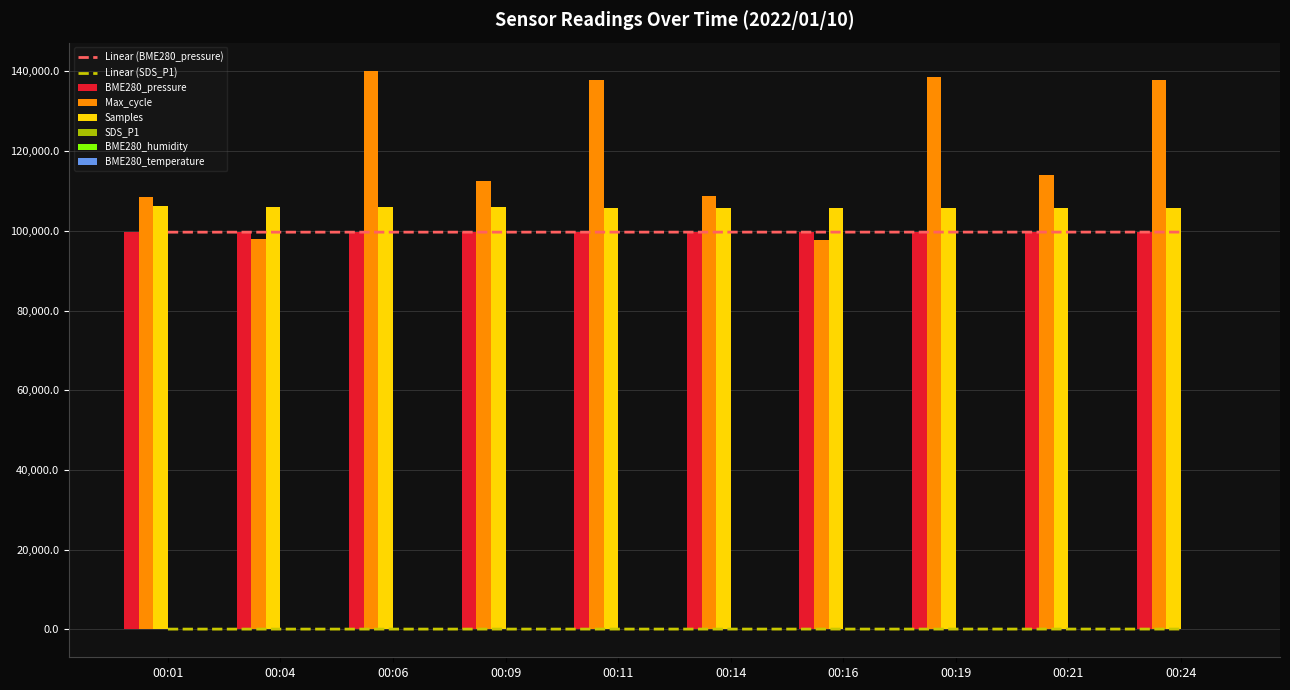

True or false: BME280_temperature has a value of -2.7 at 00:01.

True